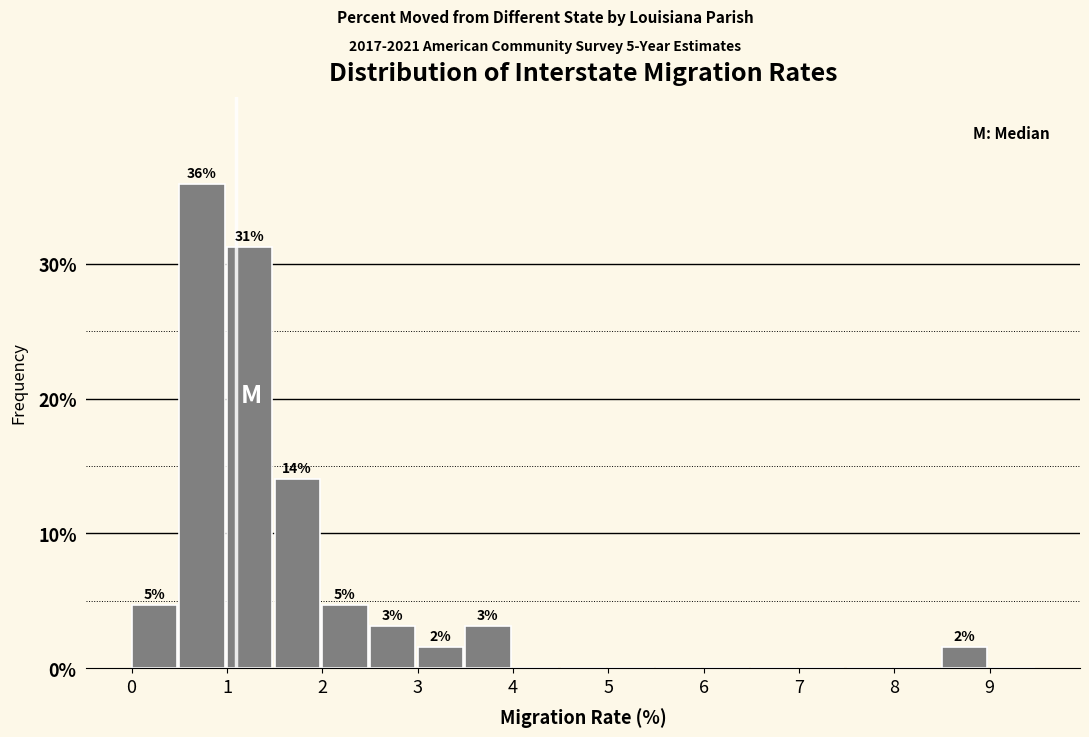

Which range on the x-axis has the tallest bar?

0.5 to 1.0